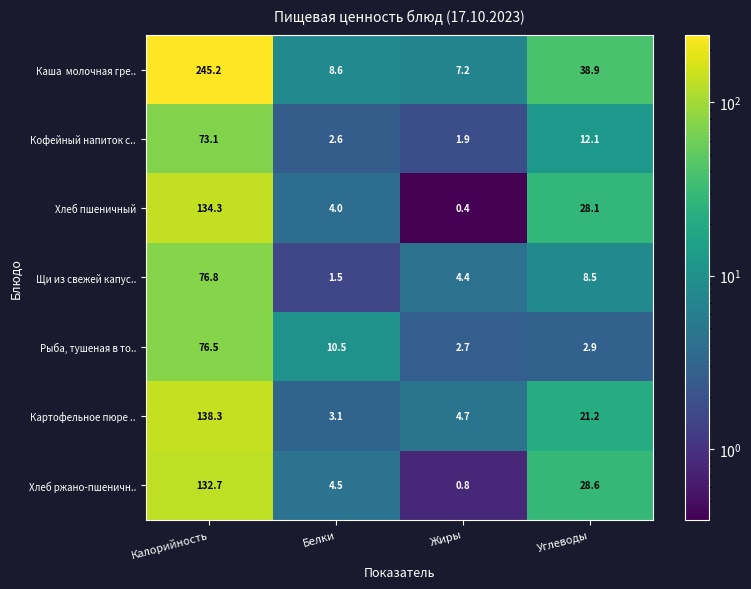

What is the difference between the highest and lowest values at Углеводы?

36.0